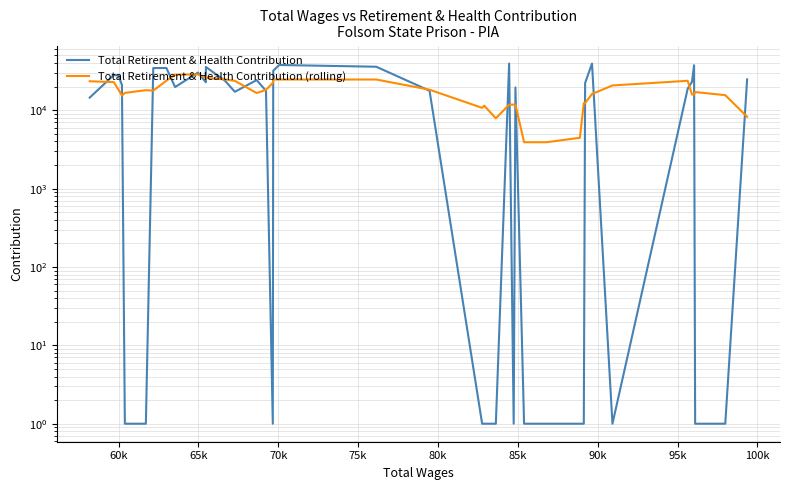

The Total Retirement & Health Contribution (rolling) series shows 3670.5 at 39. True or false?

False